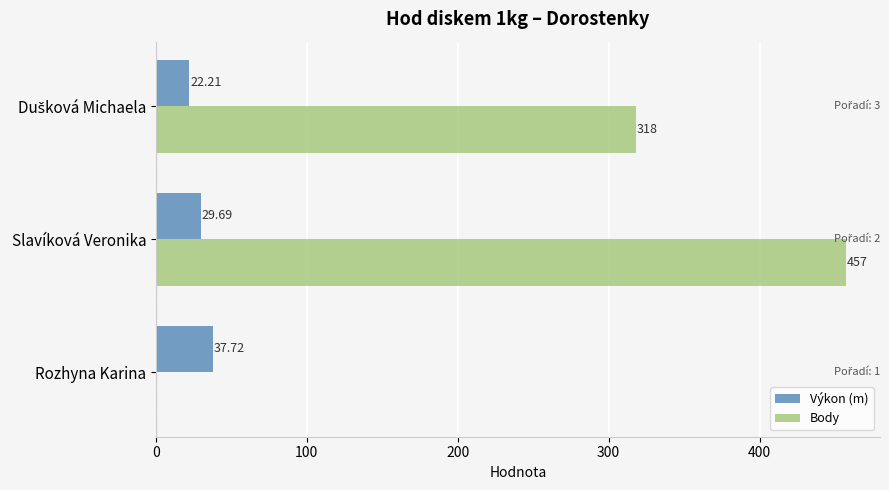

Which category has the highest value across all series?

Slavíková Veronika